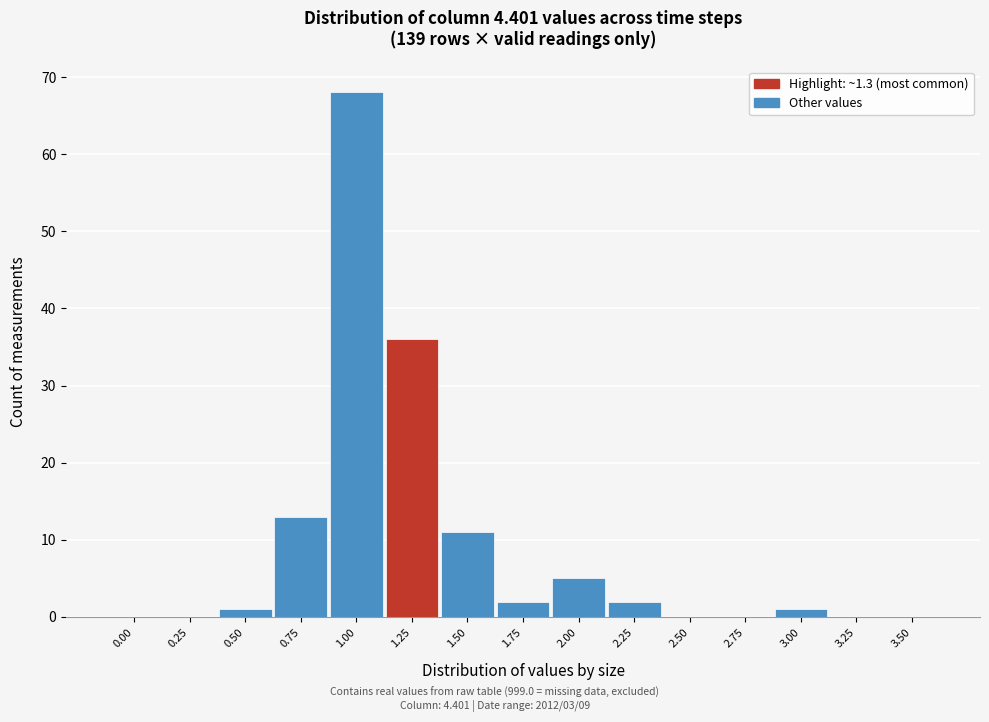

Reading left to right, extract all data points from this chart.

0.00=0	0.25=0	0.50=1	0.75=13	1.00=68	1.25=36	1.50=11	1.75=2	2.00=5	2.25=2	2.50=0	2.75=0	3.00=1	3.25=0	3.50=0